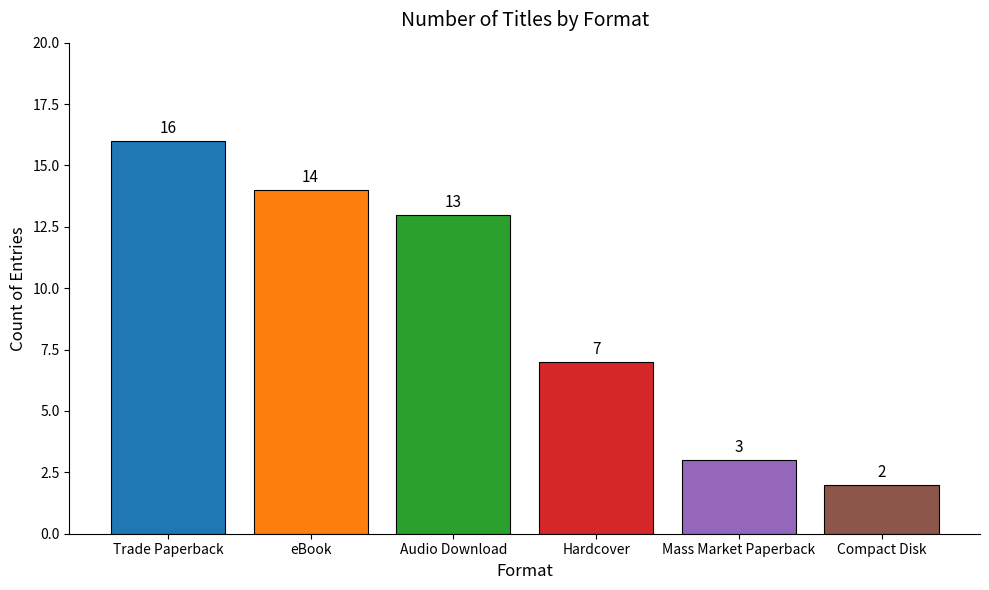

The chart shows a value of 1 at Compact Disk. True or false?

False